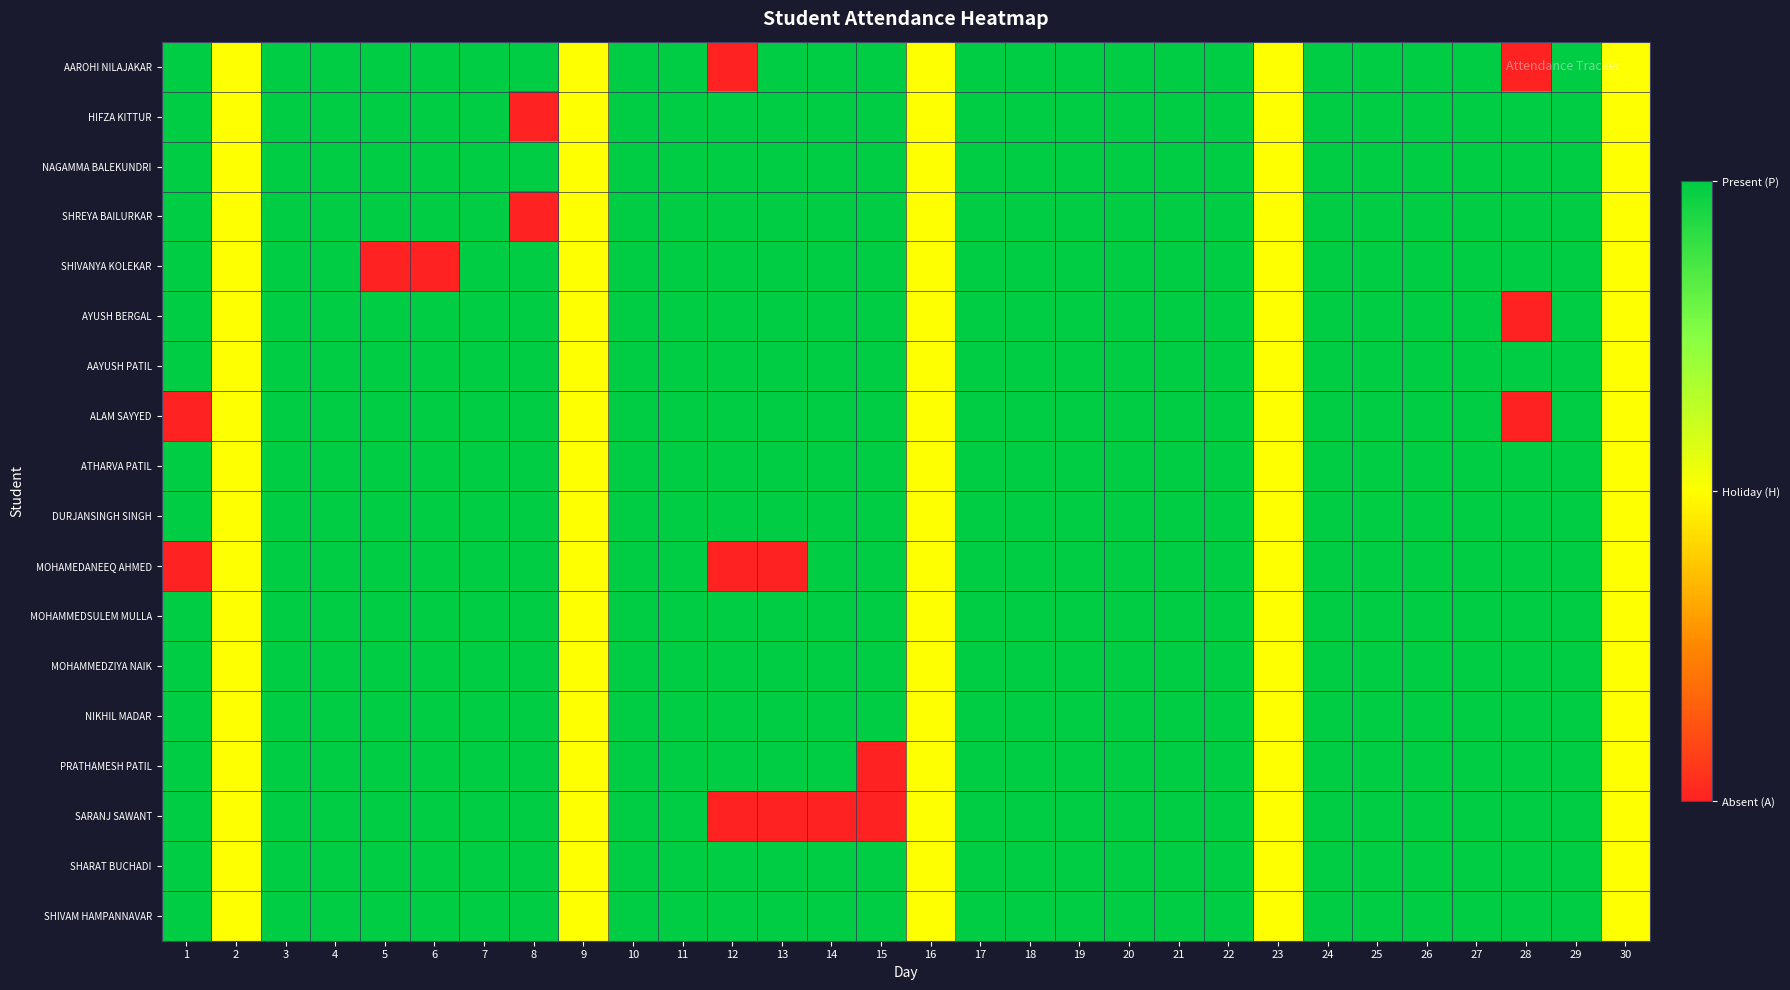

What is the difference between the highest and lowest values at 14?

2